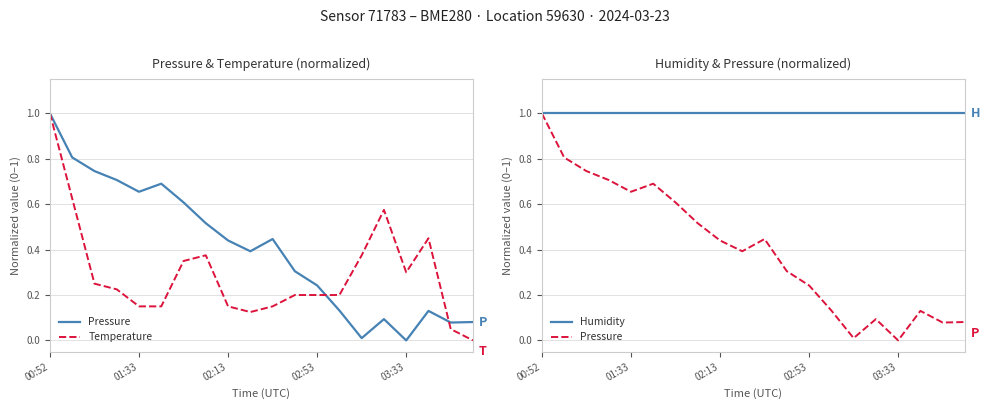

Count the number of data series in this chart.

3